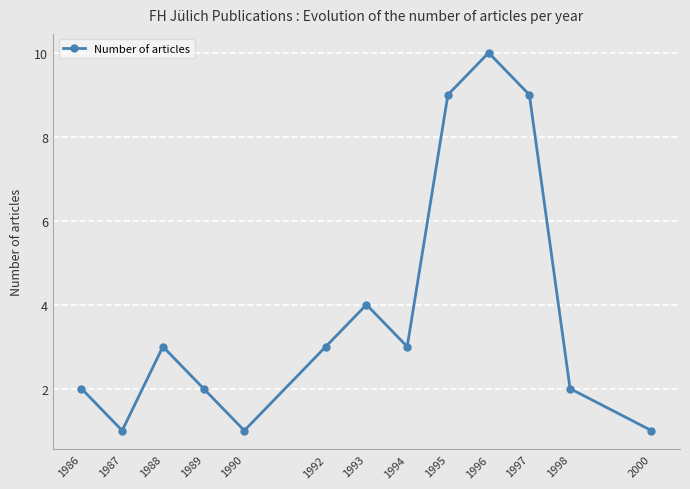

Between 1997 and 1992, which is larger?

1997